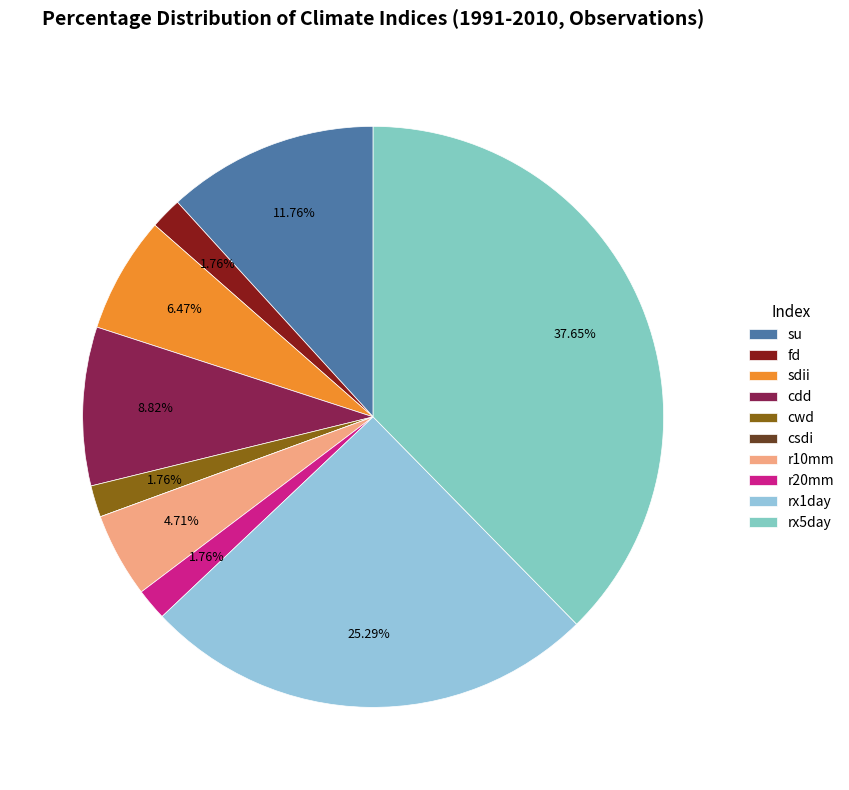

The cdd slice represents 19% of the pie. True or false?

False